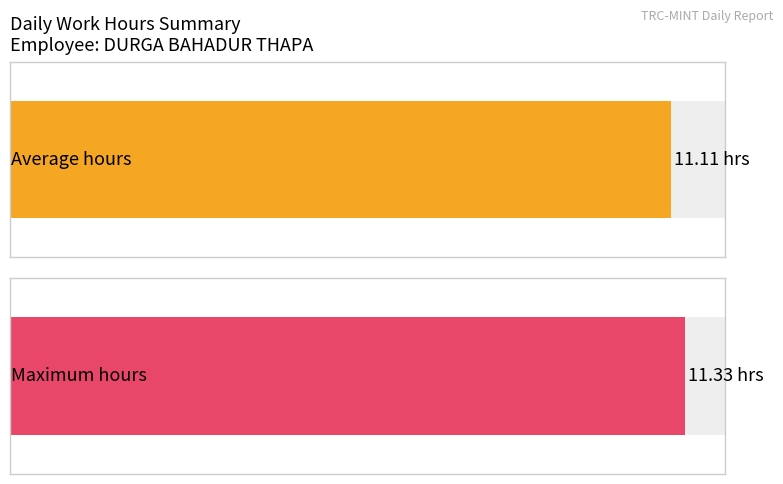

What is the average value?

11.1